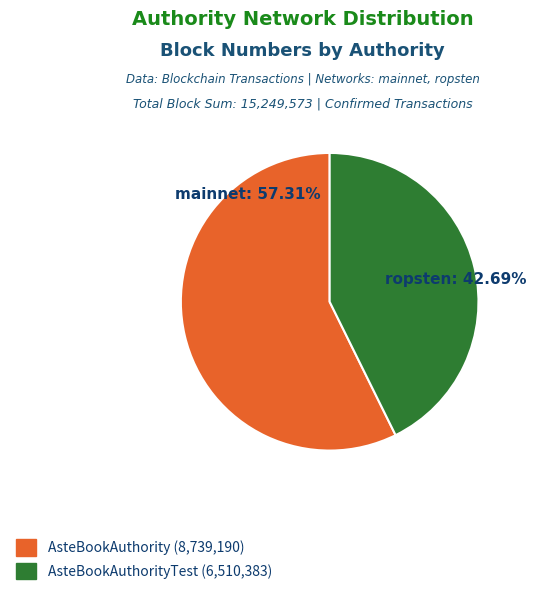

Is there a majority slice in this chart?

Yes